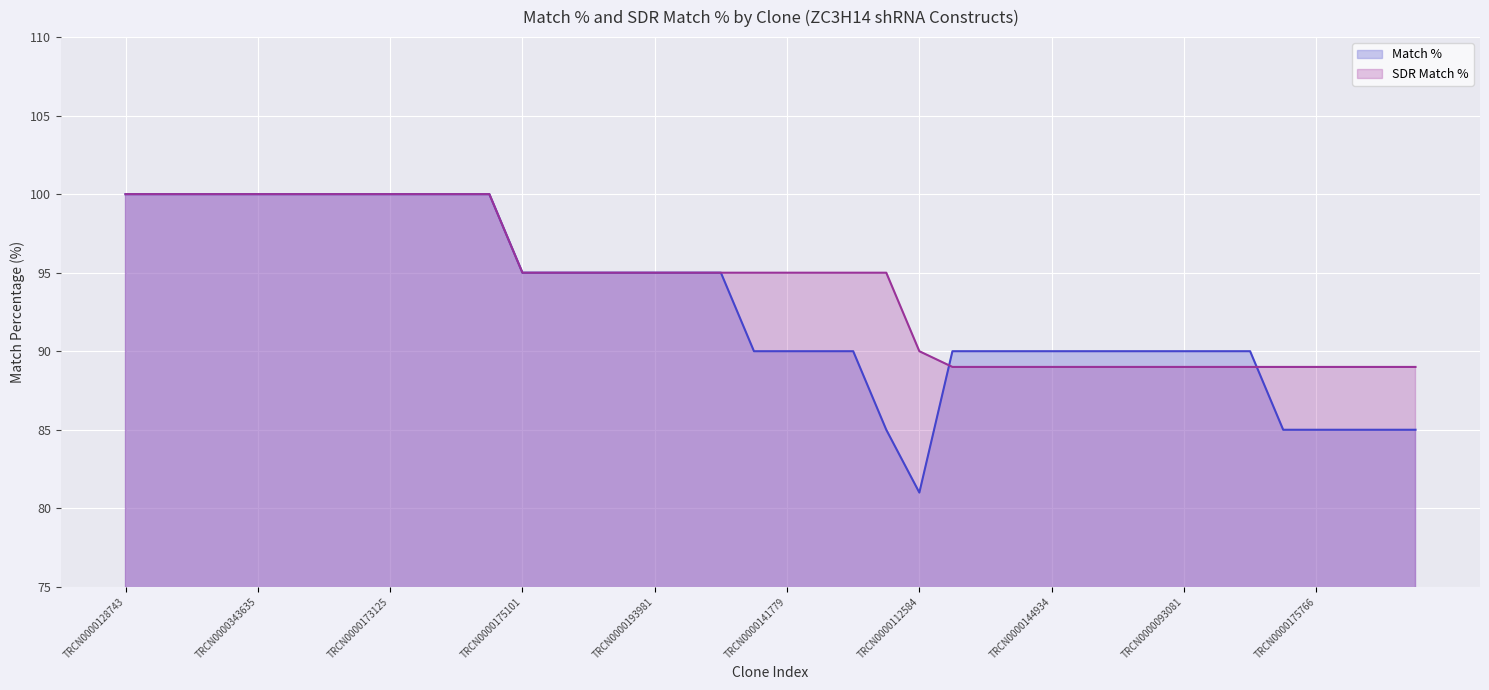

What is the sum of the SDR Match % values at 23 and 31?

184